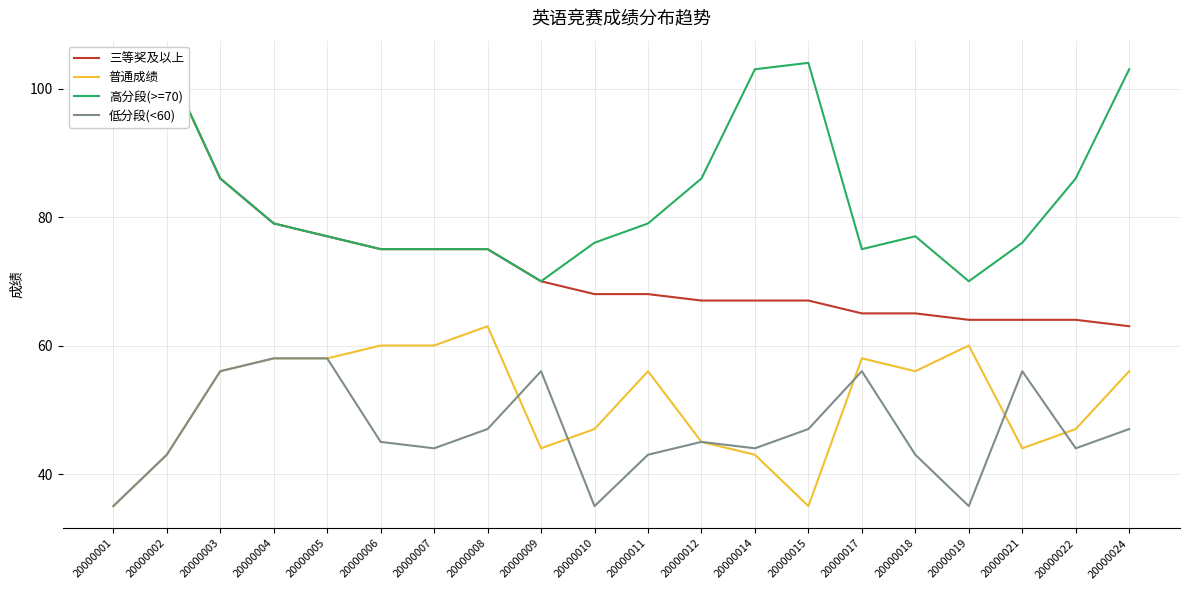

What is the lowest value of the 低分段(<60) series?

35